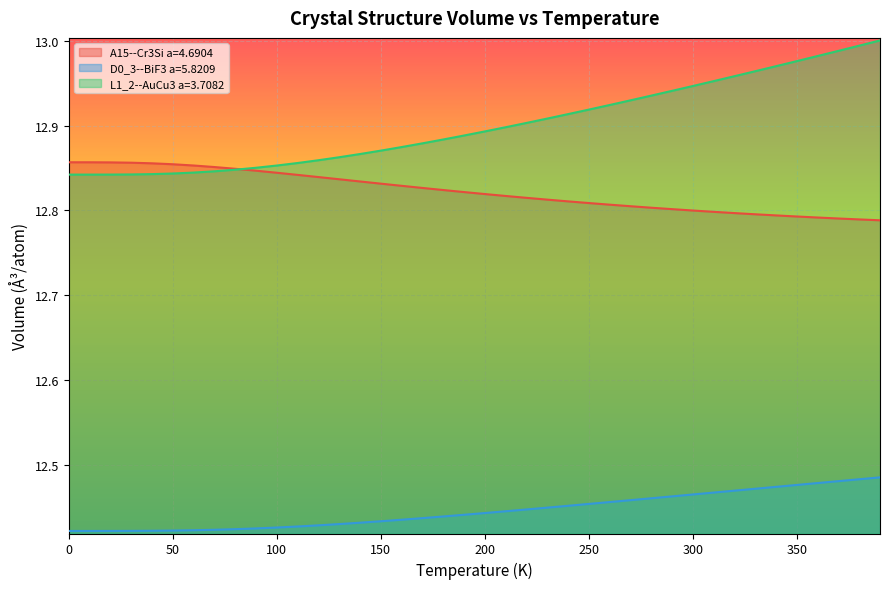

List the labels in order of L1_2--AuCu3 a=3.7082 value, smallest first.

0.0, 10.0, 20.0, 30.0, 40.0, 50.0, 60.0, 70.0, 80.0, 90.0, 100.0, 110.0, 120.0, 130.0, 140.0, 150.0, 160.0, 170.0, 180.0, 190.0, 200.0, 210.0, 220.0, 230.0, 240.0, 250.0, 260.0, 270.0, 280.0, 290.0, 300.0, 310.0, 320.0, 330.0, 340.0, 350.0, 360.0, 370.0, 380.0, 390.0